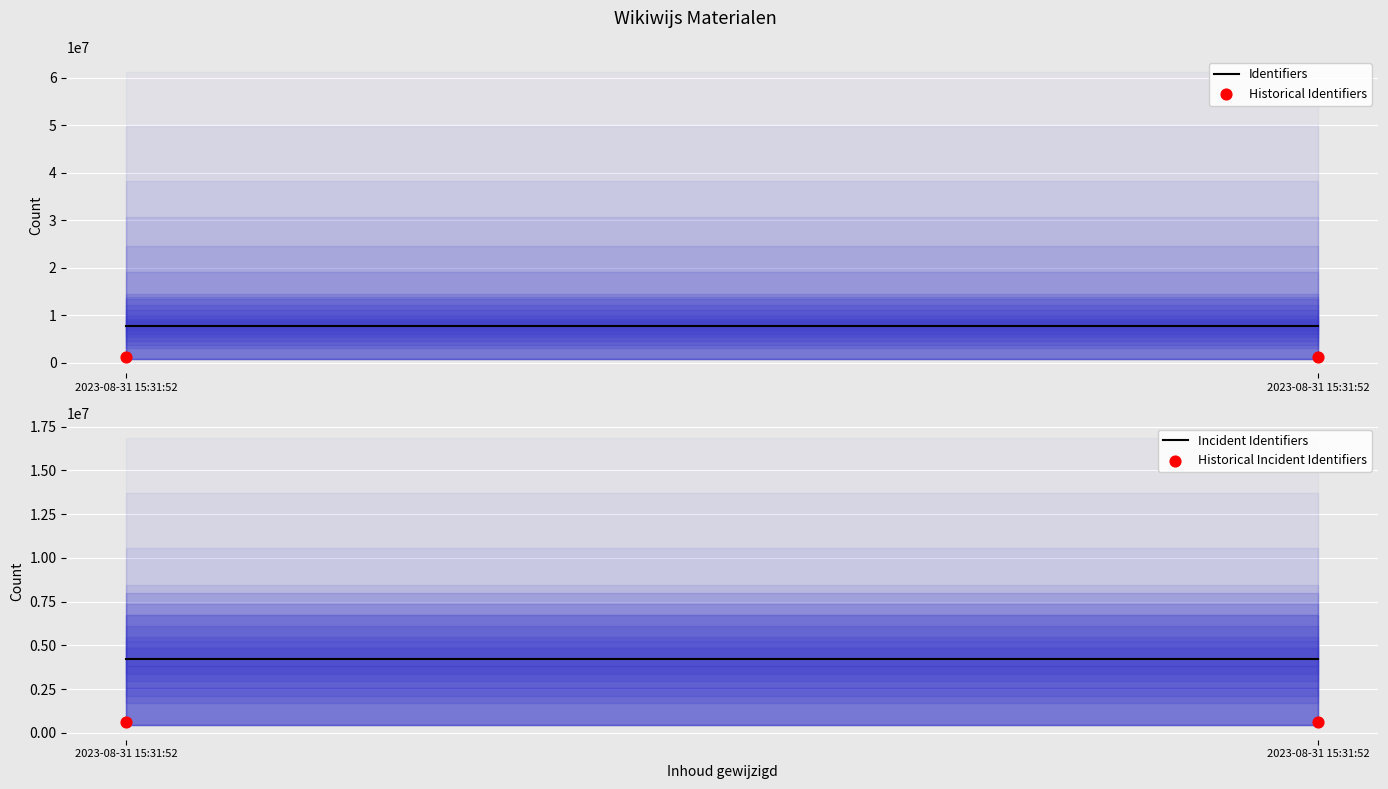

What are all the series names shown in the legend?

Identifiers, Historical Identifiers, Incident Identifiers, Historical Incident Identifiers